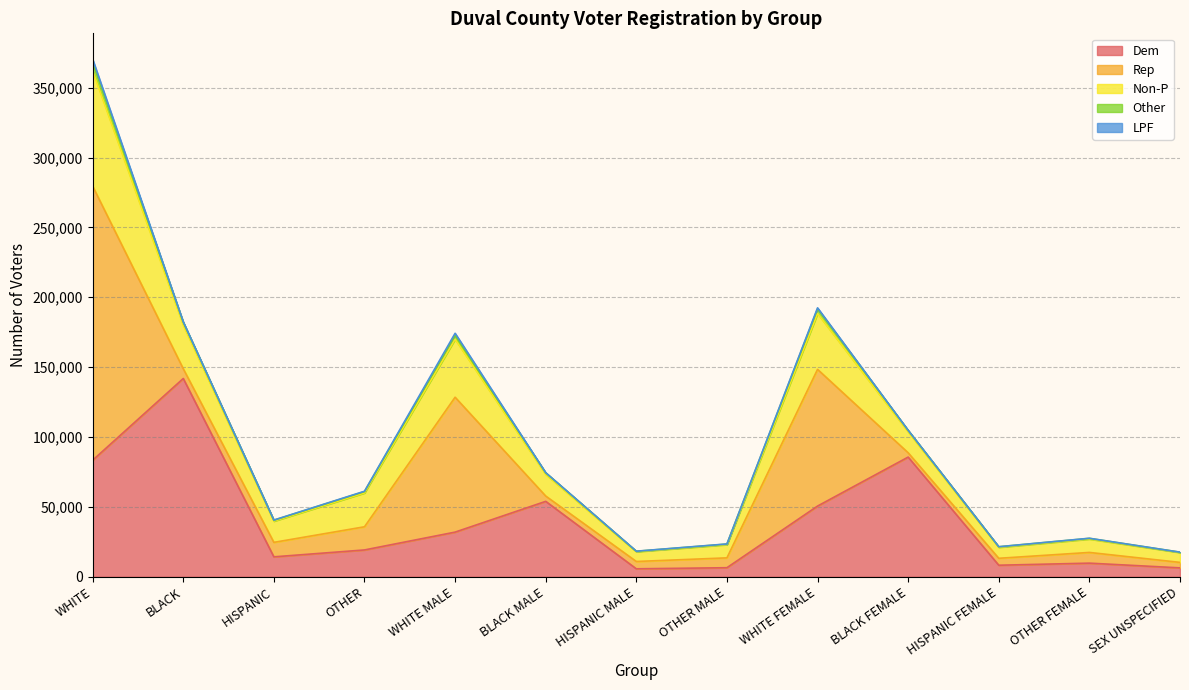

Is the value of Rep at BLACK MALE greater than the value of Non-P at HISPANIC?

No